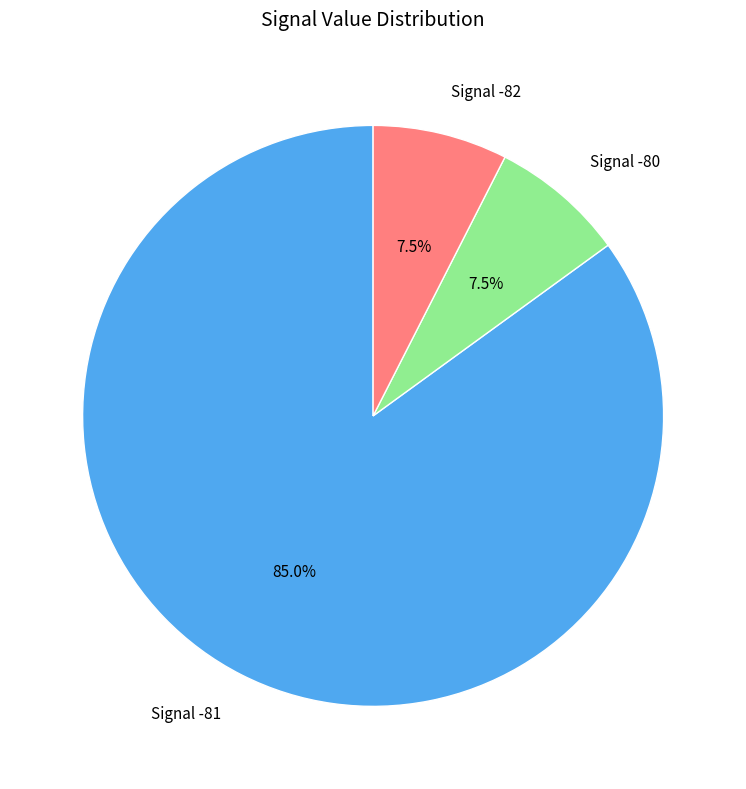

Combined, do Signal -80 and Signal -82 account for over 50%?

No